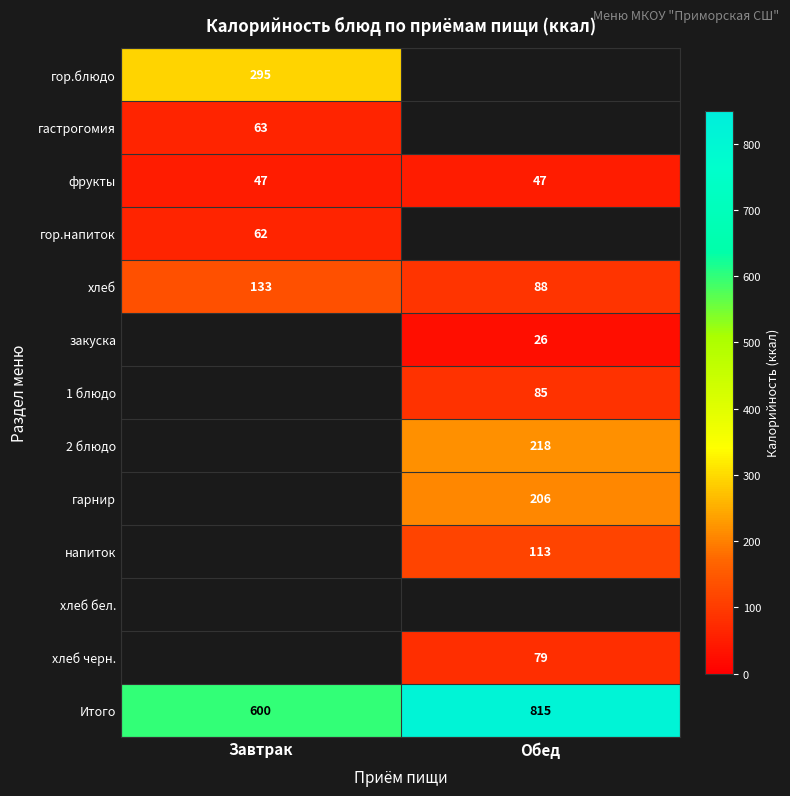

True or false: гор.напиток has a value of 14 at Завтрак.

False